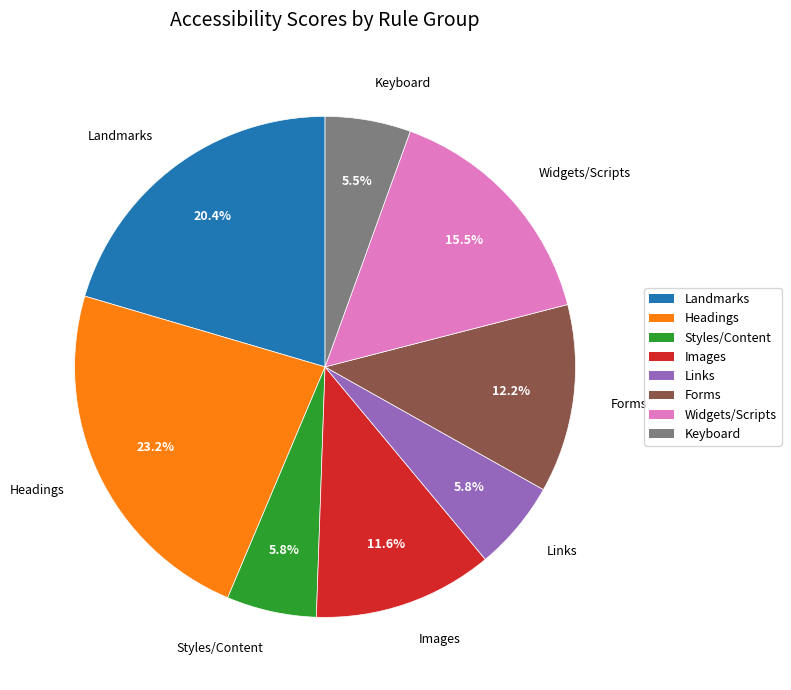

Does any single category account for the majority?

No